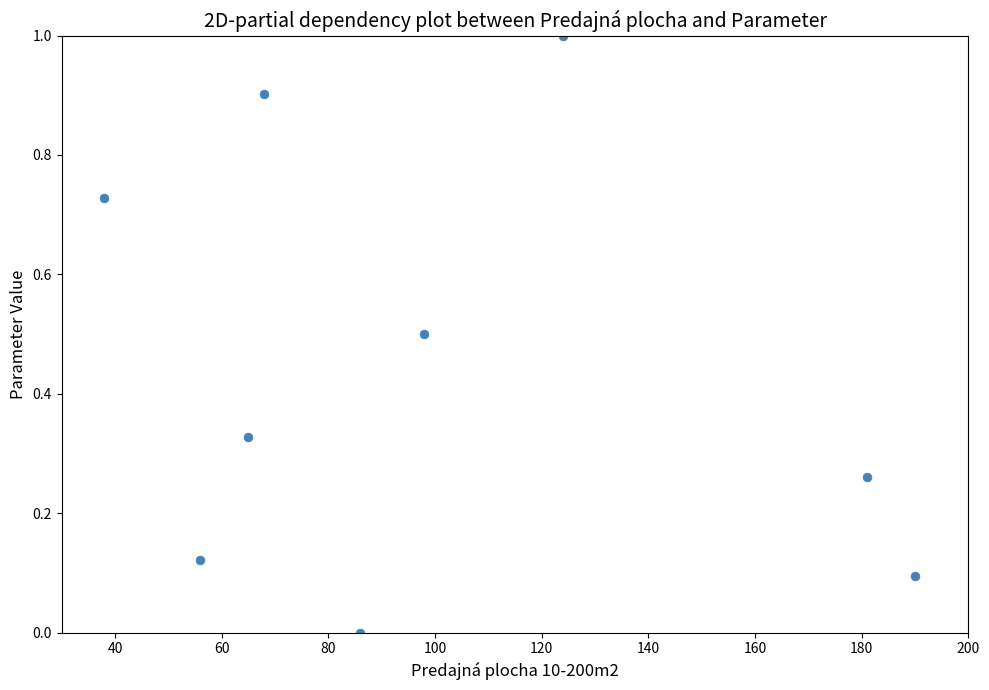

What is the range of Y values (max minus min)?

1.0